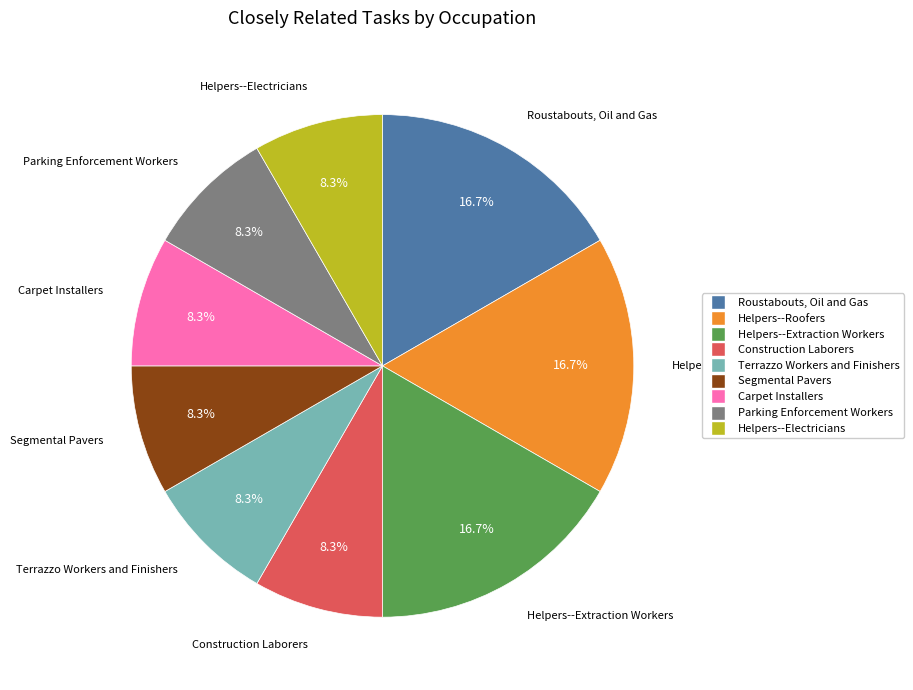

How many segments does this pie chart have?

9